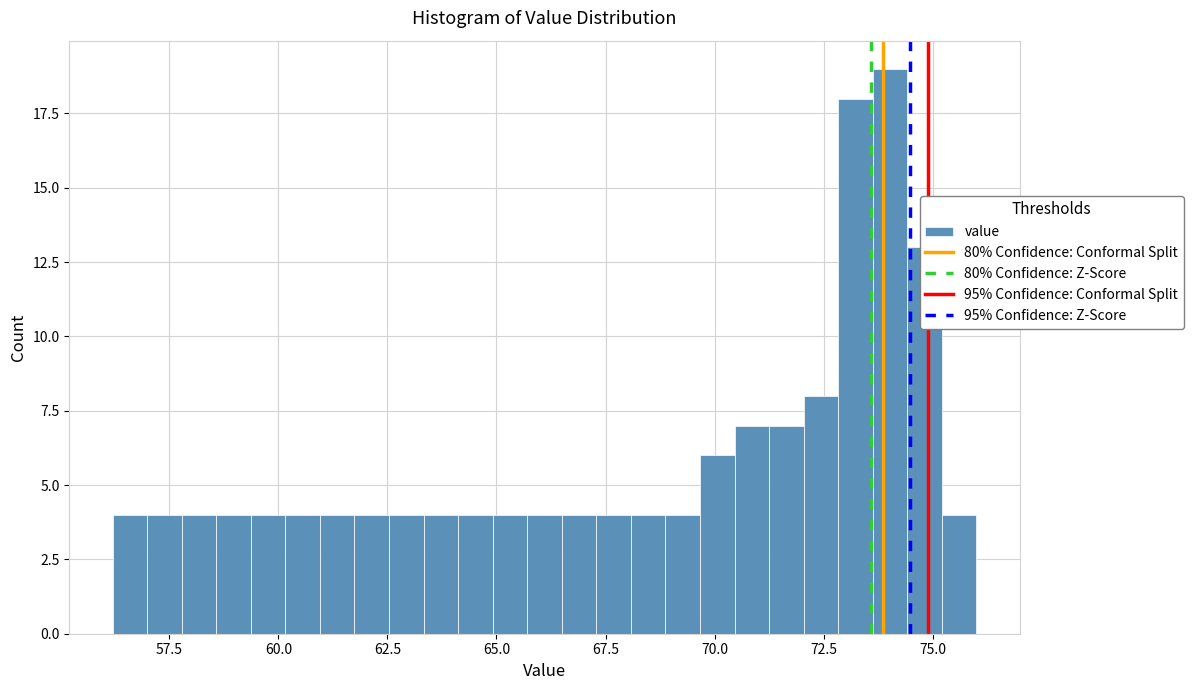

Around what value on the x-axis is the tallest bar? Give the approximate position of its centre, as read against the axis.

74.0